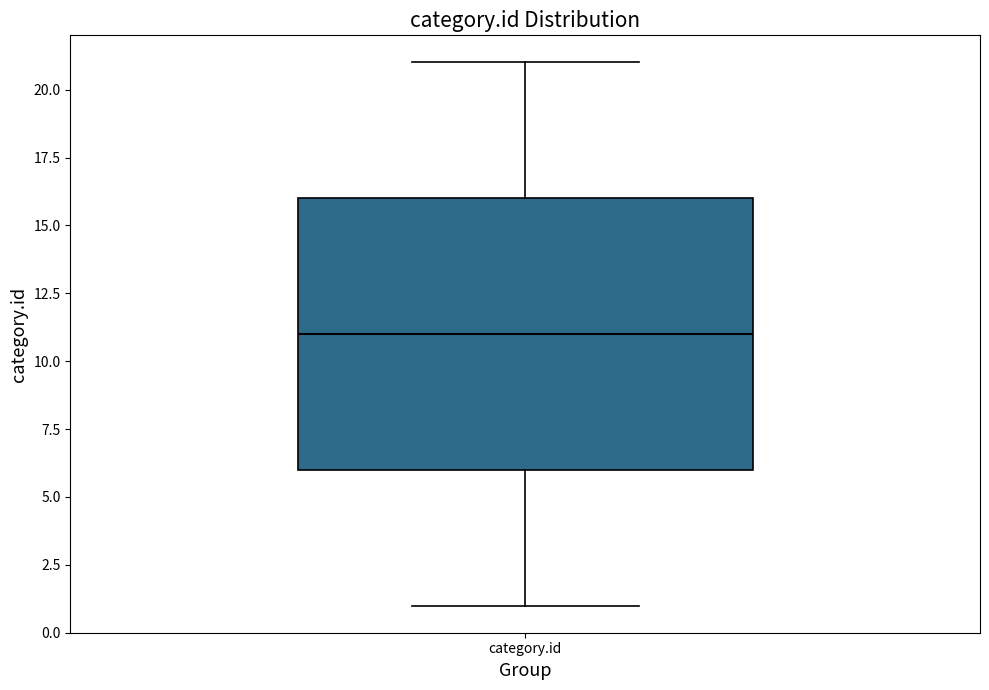

Read this box plot against the y-axis: the position of the median line, the range covered by the box, and the ends of both whiskers. The values are not printed on the chart, so give them approximately, as read against the axis.

median 11, box 6 to 16, whiskers 1 to 21